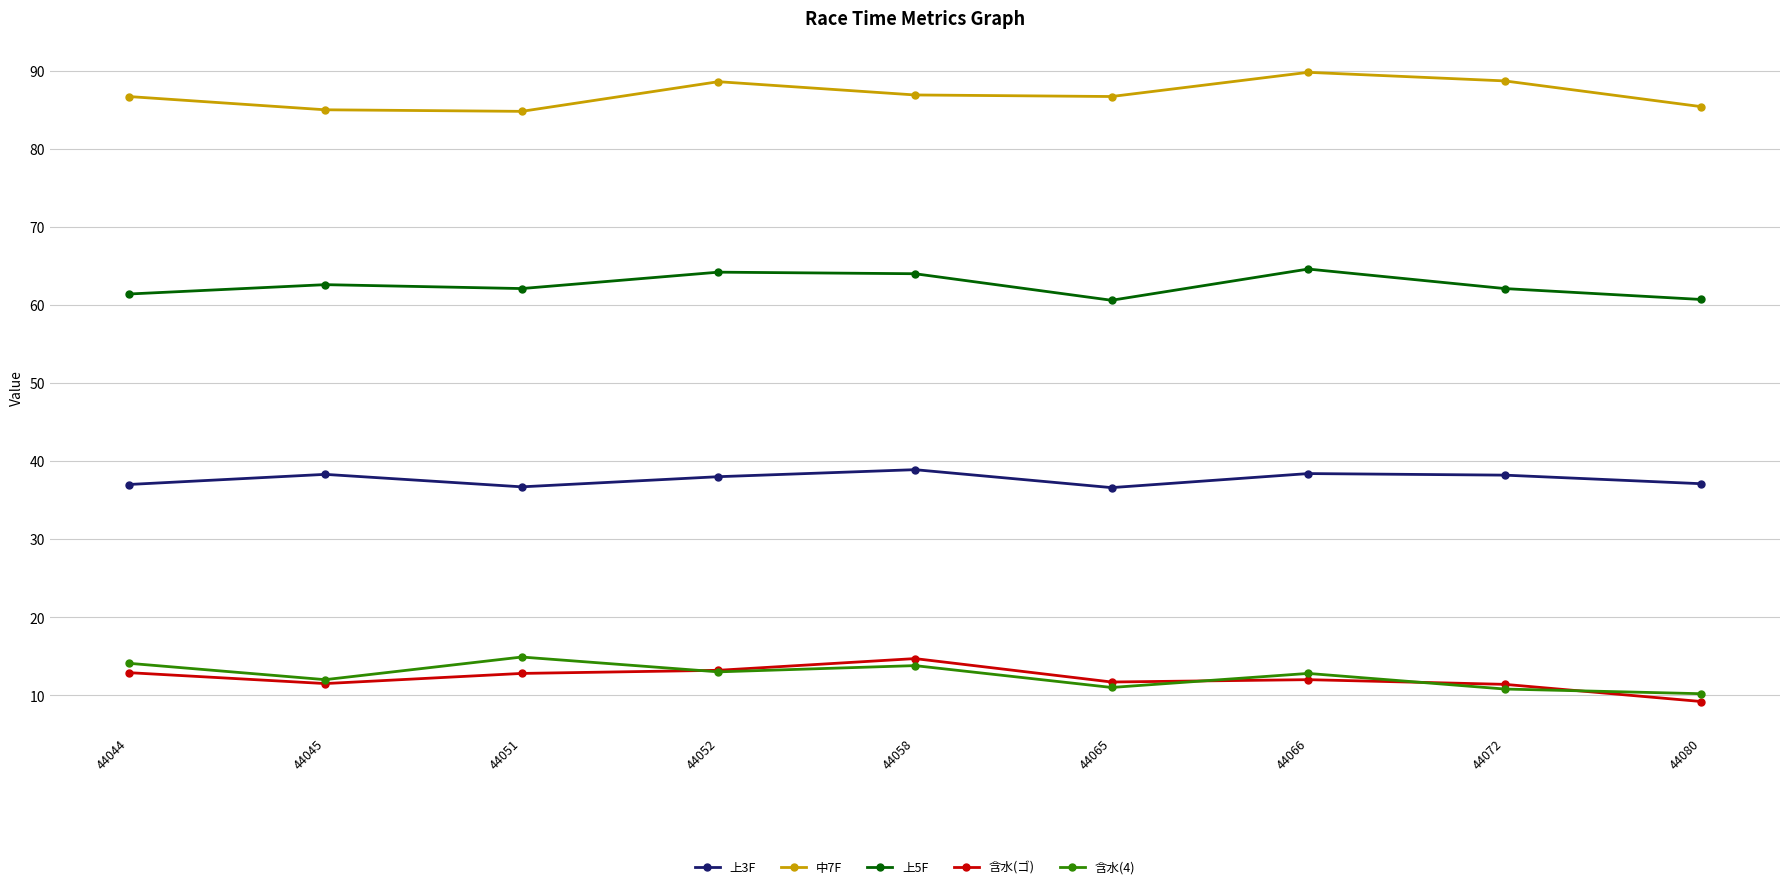

True or false: 中7F and 含水(4) intersect in this chart.

False